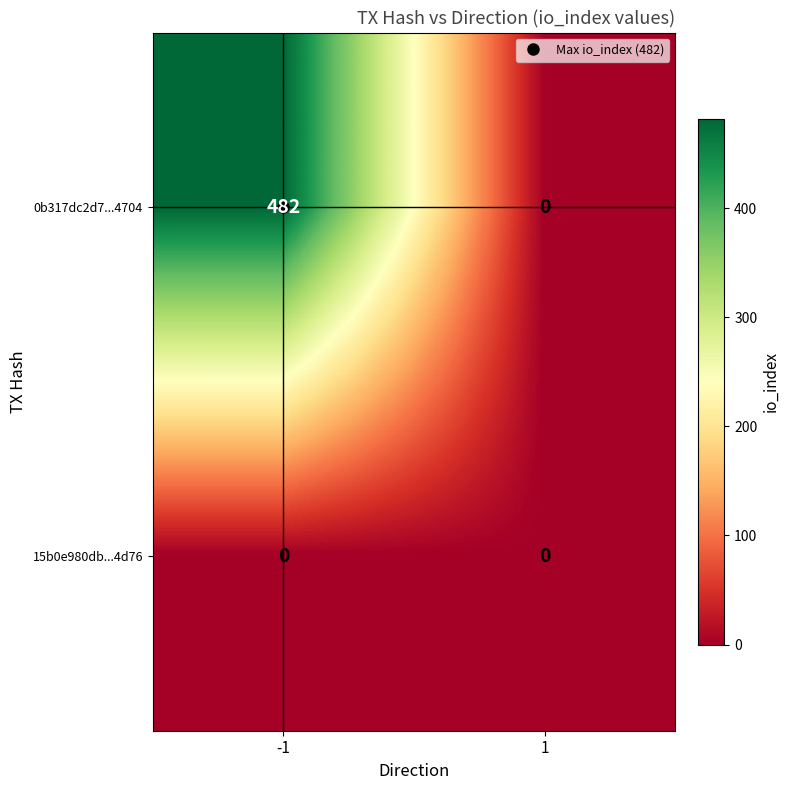

What is the greatest value displayed?

482